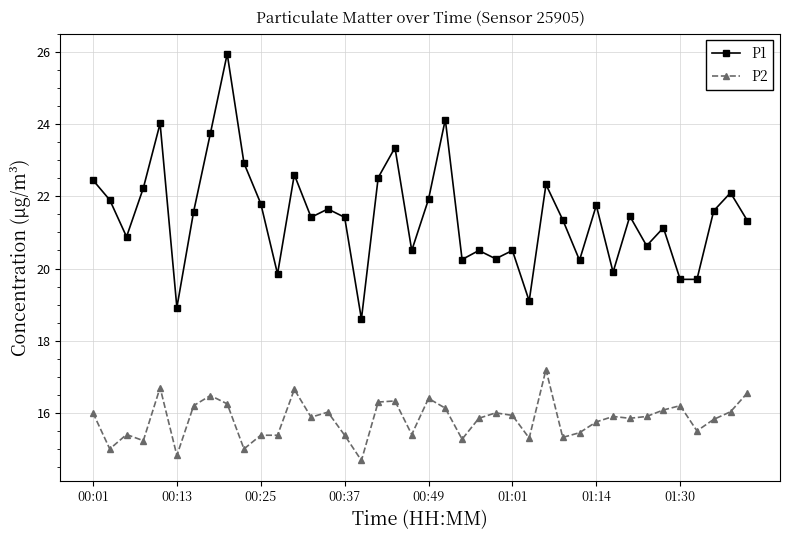

What is the maximum value for P2?

17.2